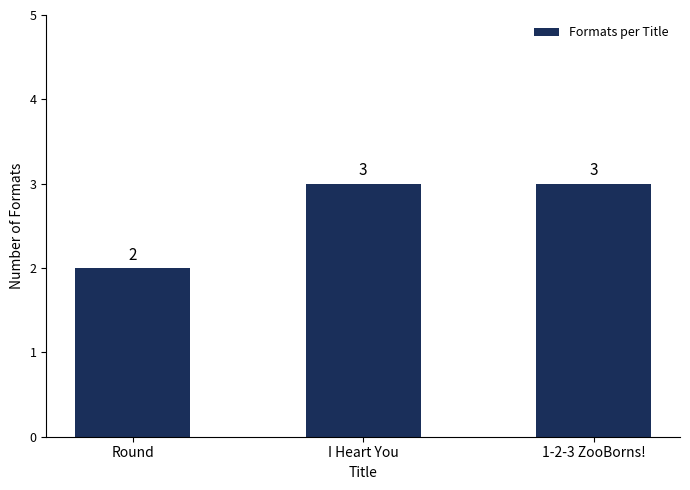

What is the label of the 3rd bar from the left?

1-2-3 ZooBorns!